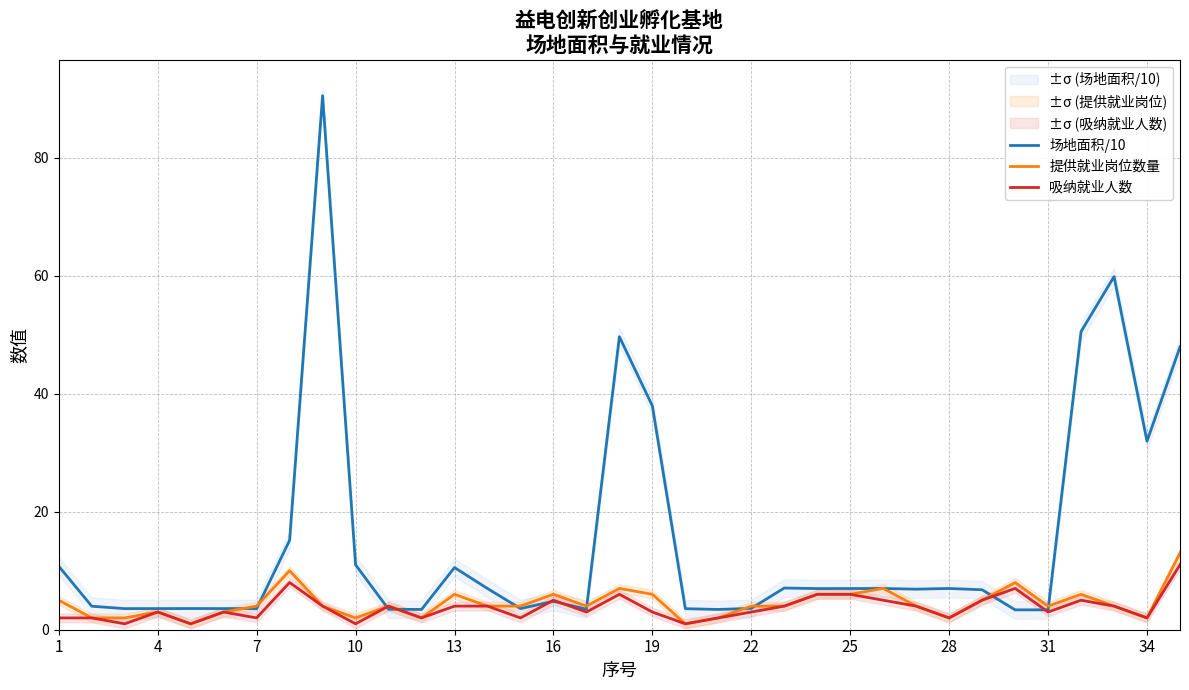

What is the highest value of the 提供就业岗位数量 series?

13.0